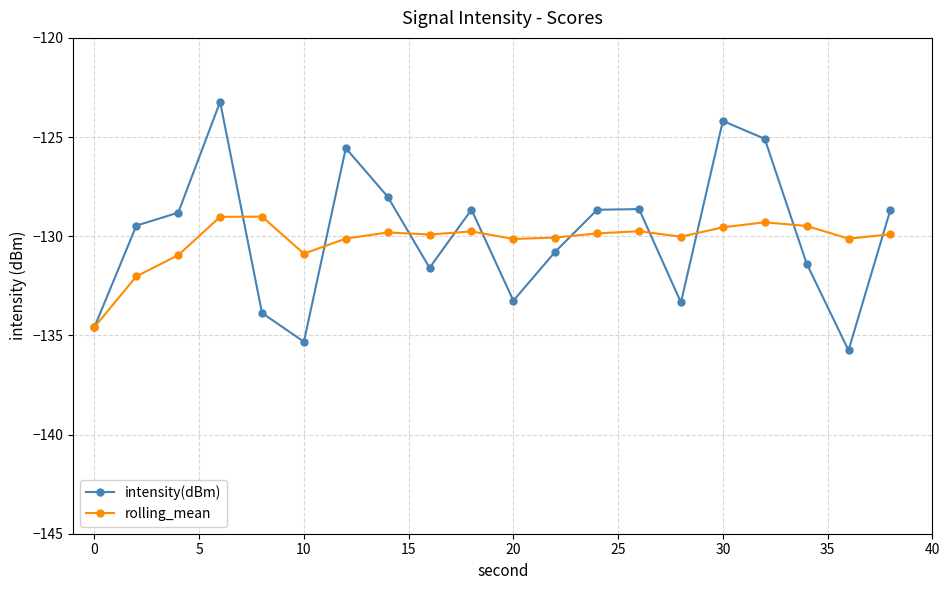

Which series has the largest range (max minus min)?

intensity(dBm)